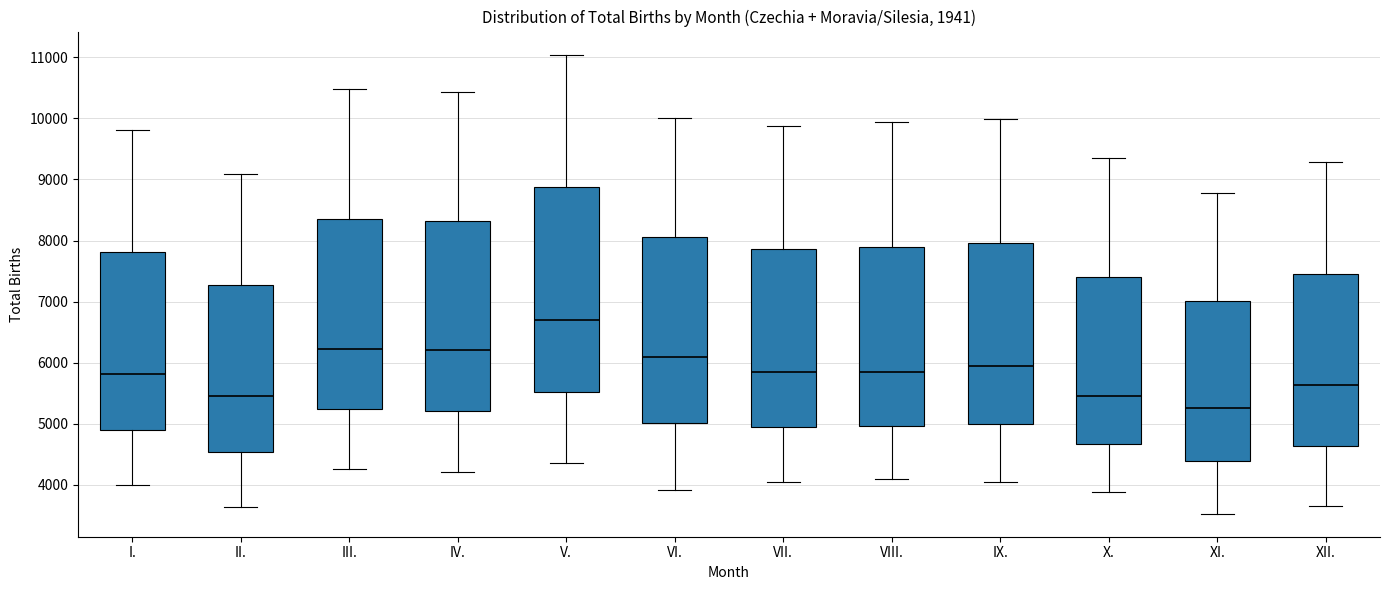

Which box is the tallest, from its lower edge to its upper edge?

V.